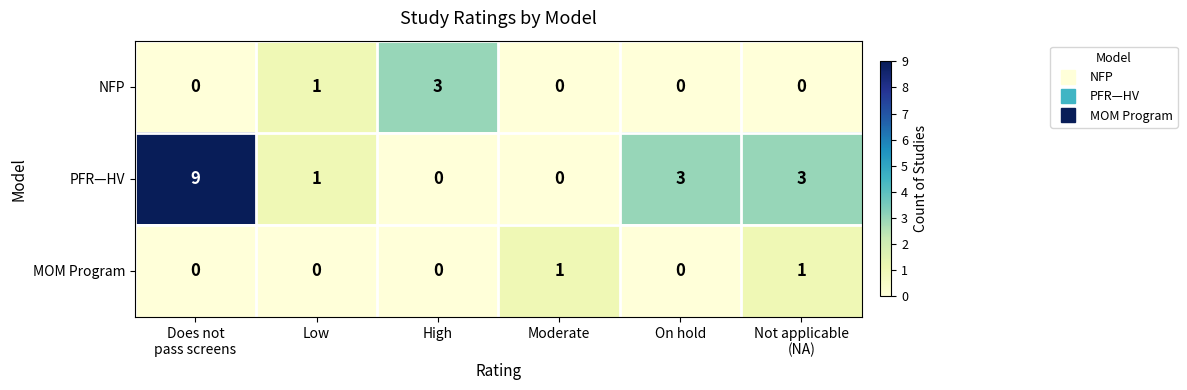

What is the average value of the PFR—HV series?

3